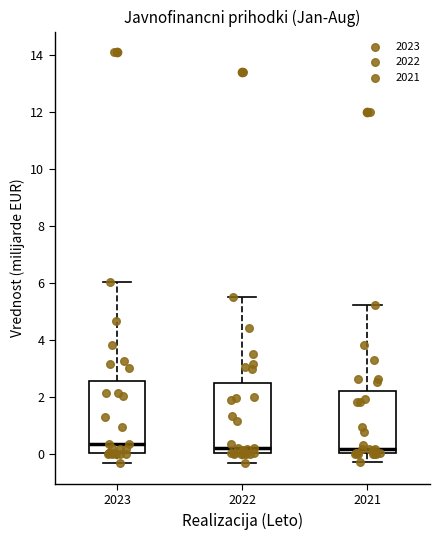

Where does the median line of the box at x = 2021 sit on the y-axis? The values are not printed on the chart, so give them approximately, as read against the axis.

0.2